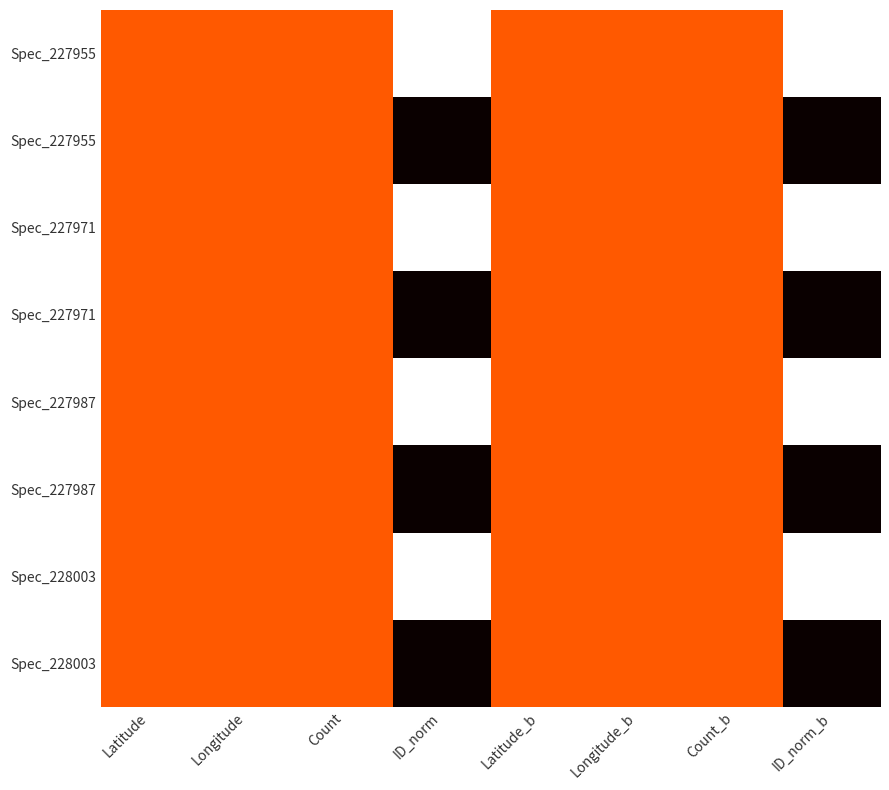

Which label corresponds to the largest value in the chart?

ID_norm